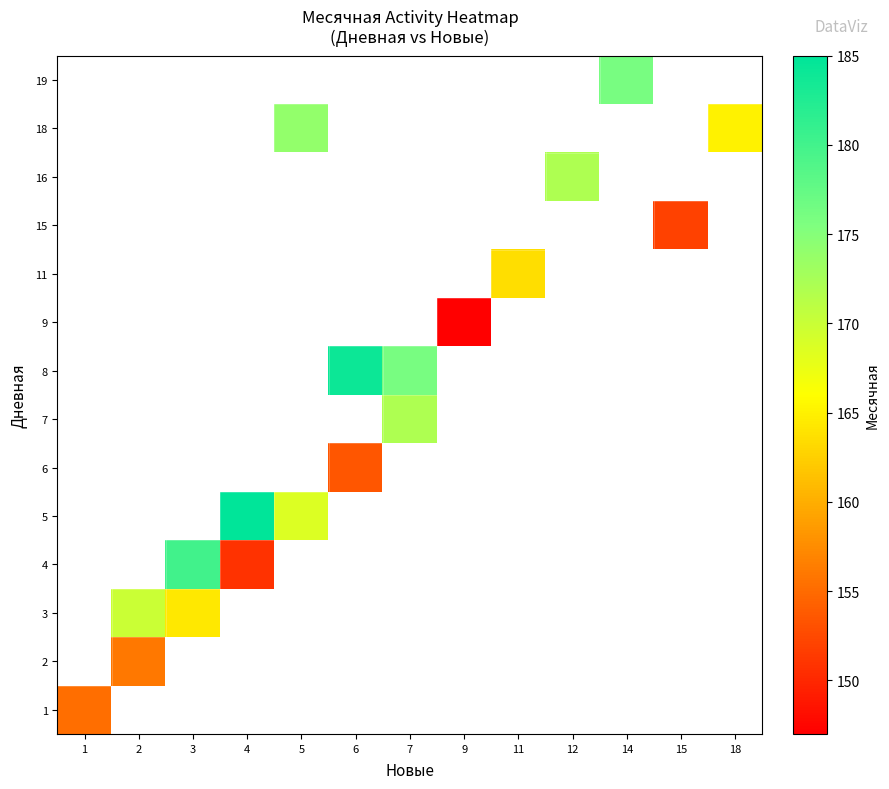

Between 4 and 15, which is larger?

15